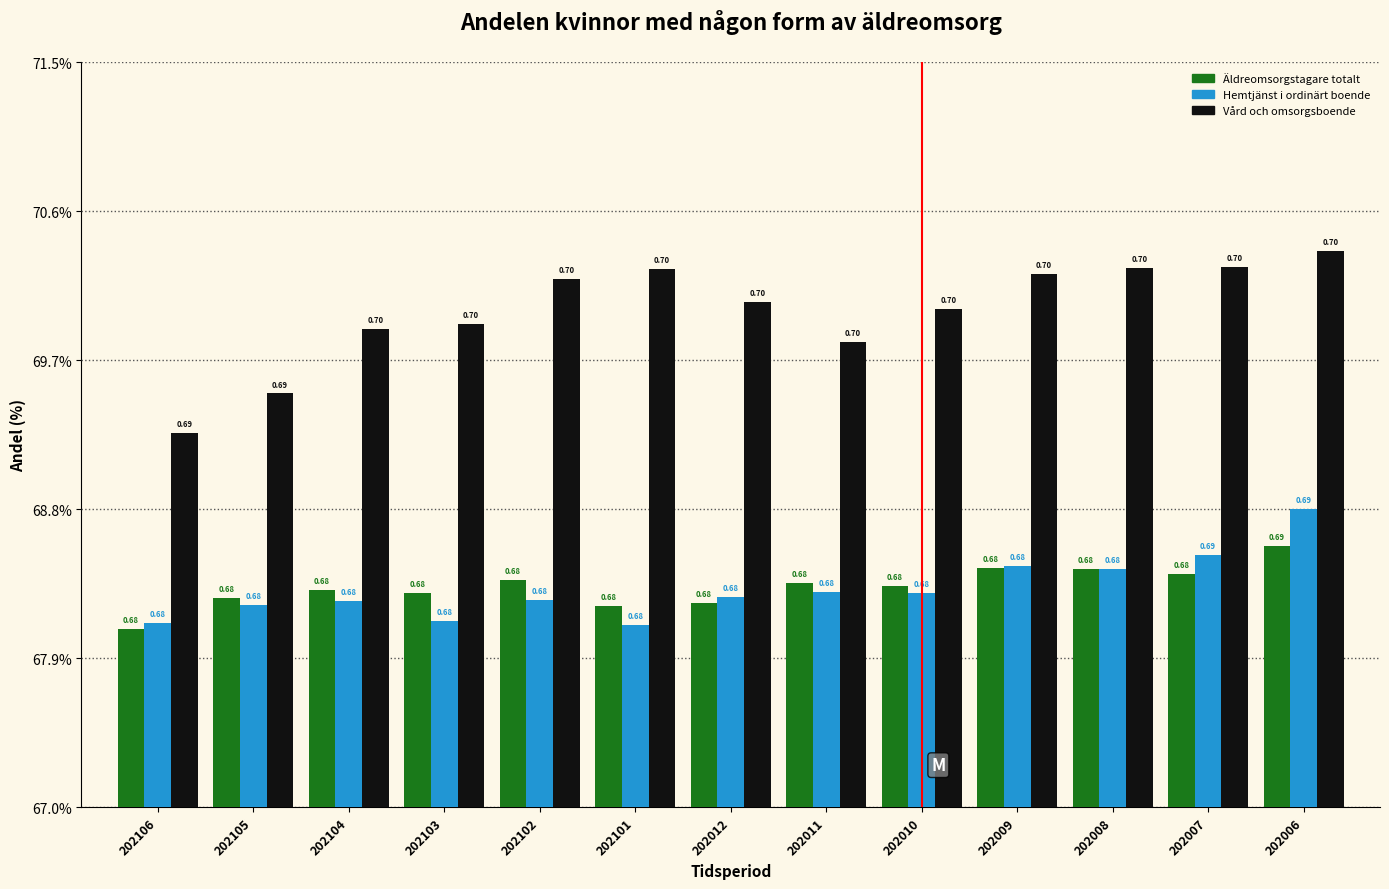

Are the bars horizontal?

No